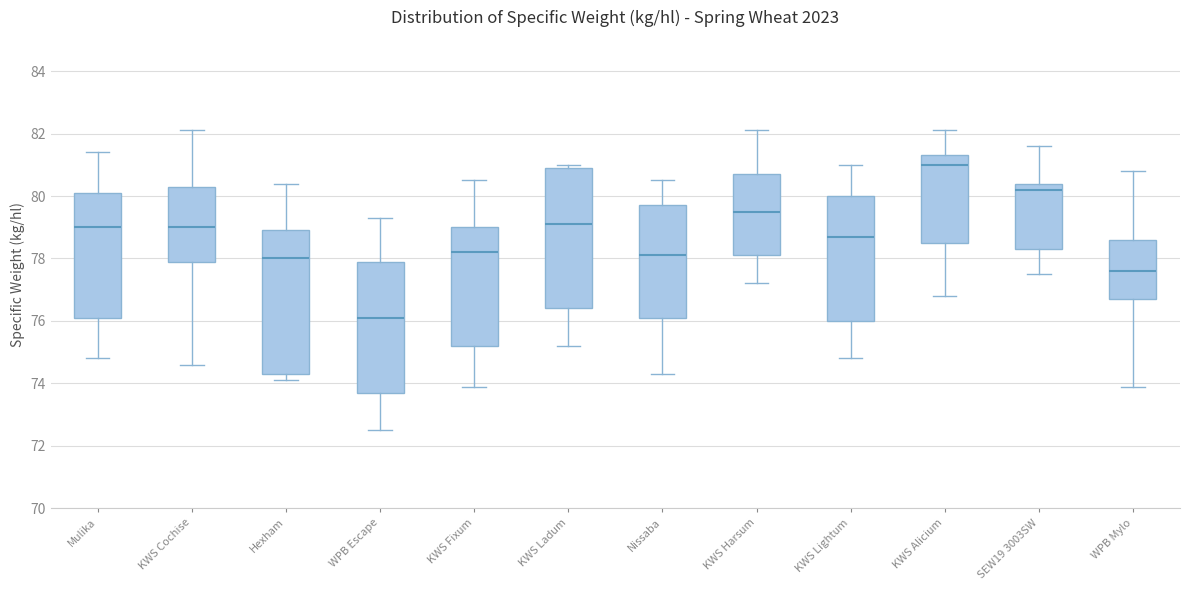

Where is the lower edge of the box for Mulika on the y-axis? The values are not printed on the chart, so give them approximately, as read against the axis.

76.2